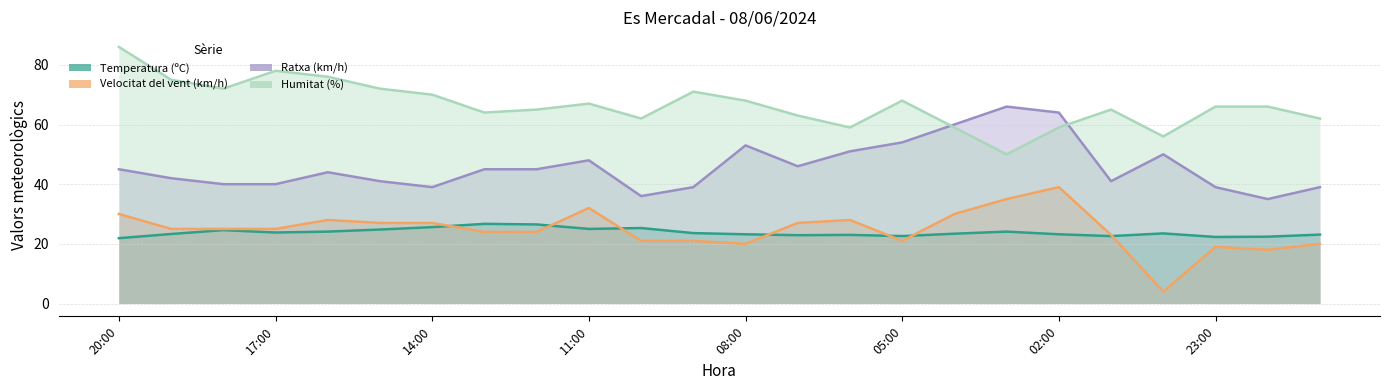

True or false: Humitat (%) and Temperatura (ºC) cross at least once.

False